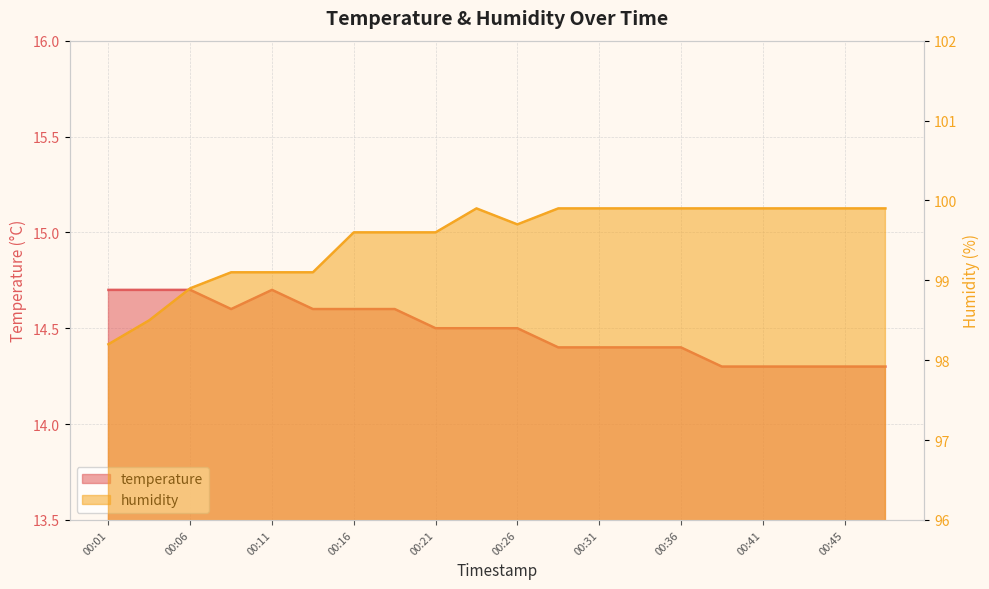

Is it true that humidity equals 99.9 at 00:45?

True